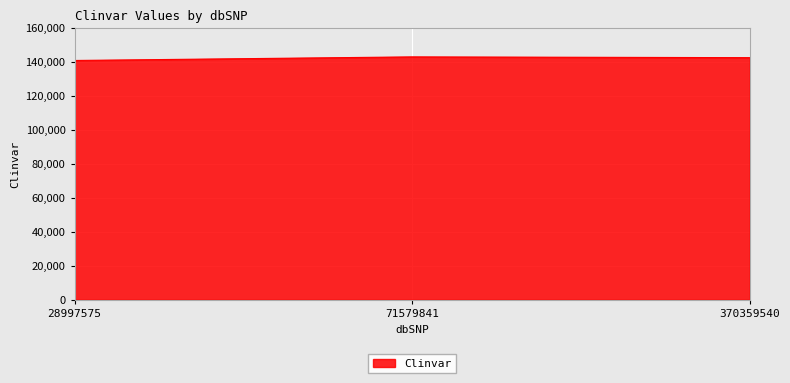

The chart shows a value of 142450 at 370359540. True or false?

True